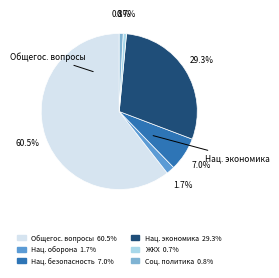

How many slices are in this pie chart?

6